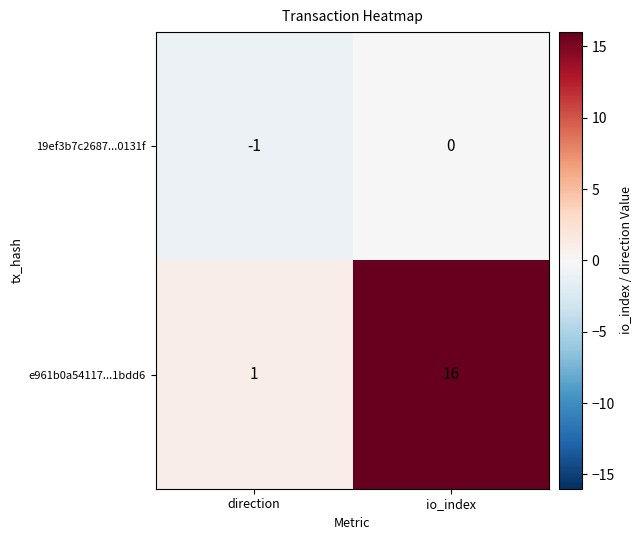

What is the spread (max minus min) of values at io_index?

16